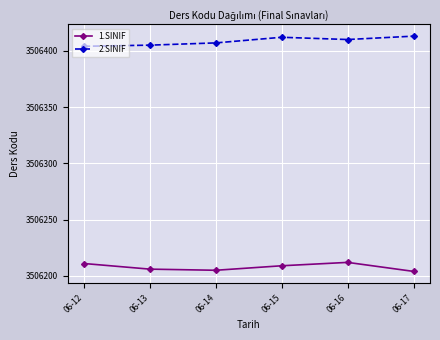

At which label does 2.SINIF first exceed 3506410?

06-15